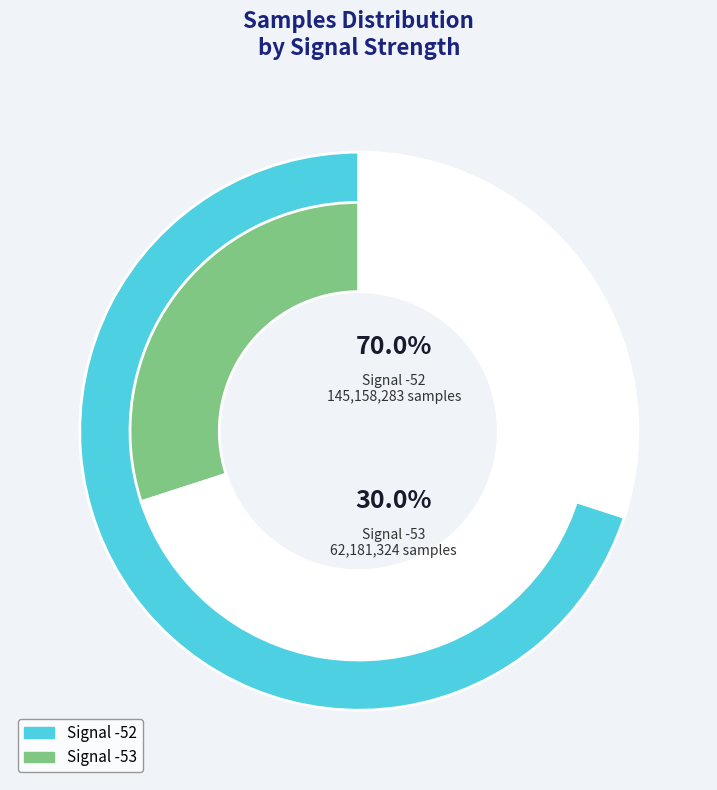

Which category has the smallest portion of the pie?

-53